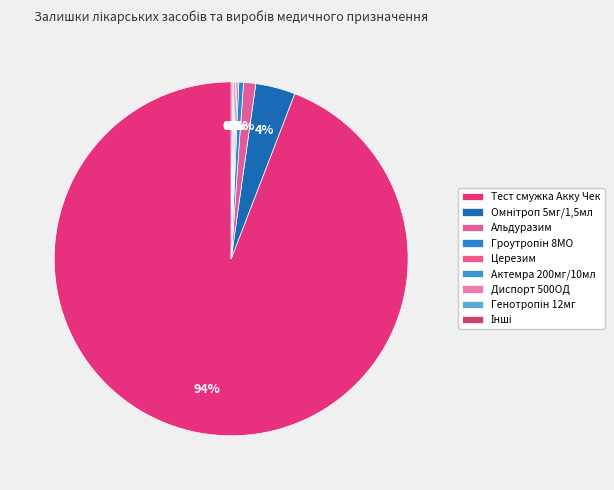

Does any single category account for the majority?

Yes